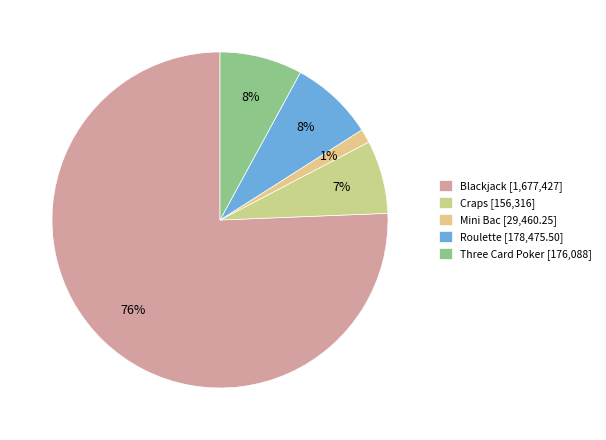

To the nearest percent, what percentage of the pie is Roulette?

8%